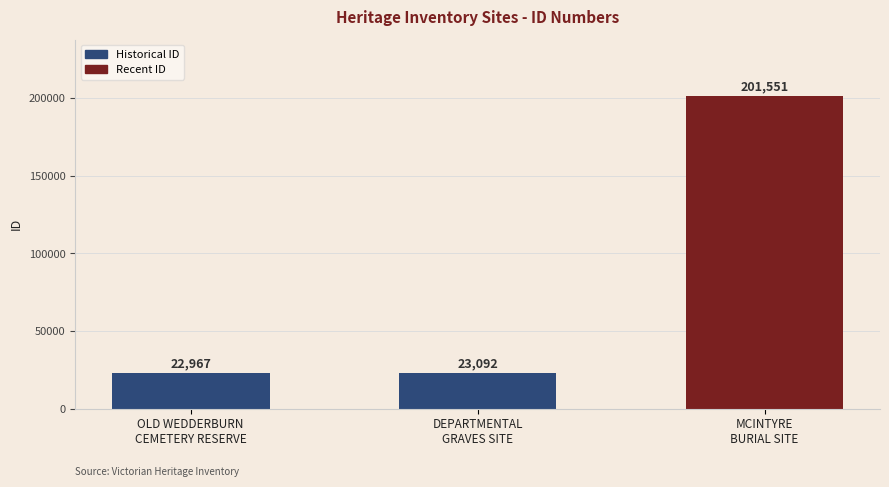

What is the value of the 3rd bar from the left?

201551